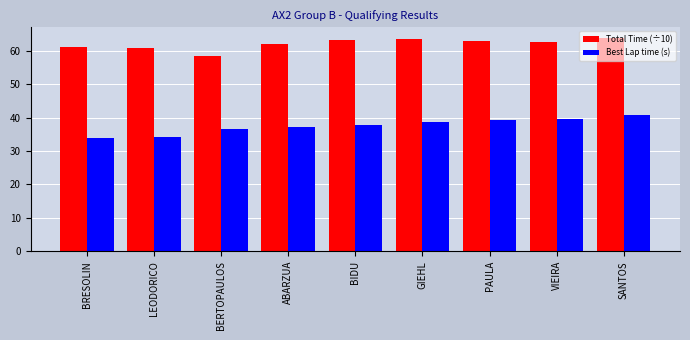

What is the total value across all series at BERTOPAULOS?

95.2